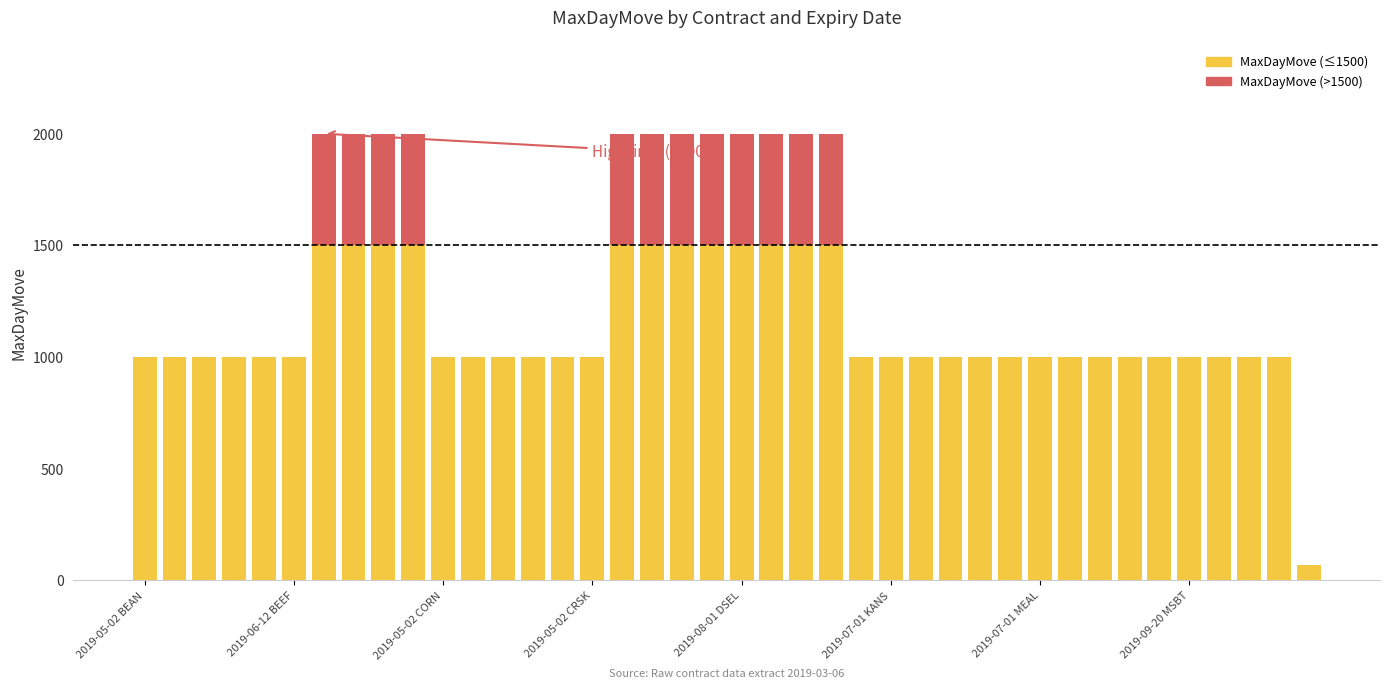

Which series has the largest total across all categories?

MaxDayMove (≤1500)